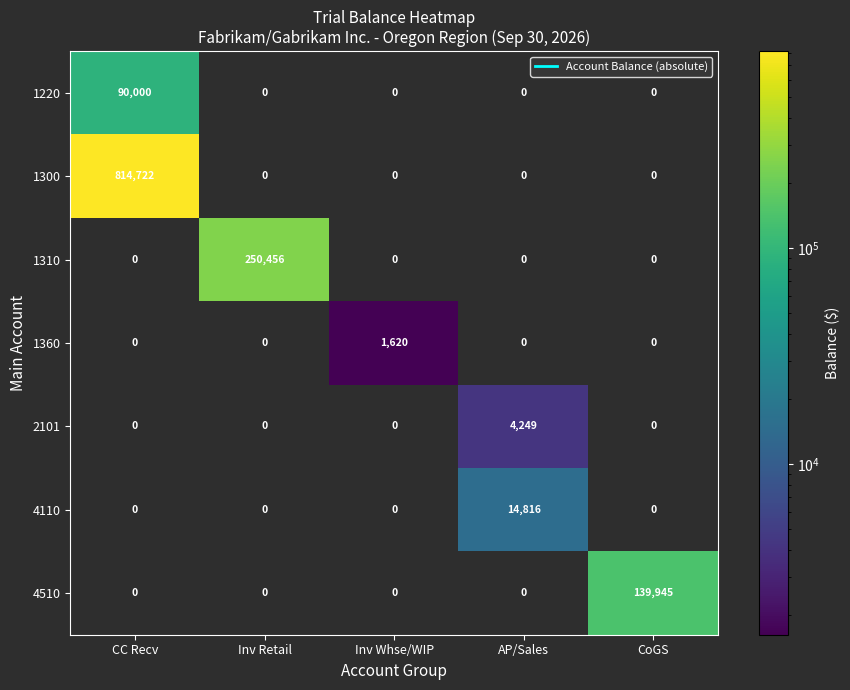

List the series in order of their peak value, lowest first.

1360, 2101, 4110, 1220, 4510, 1310, 1300